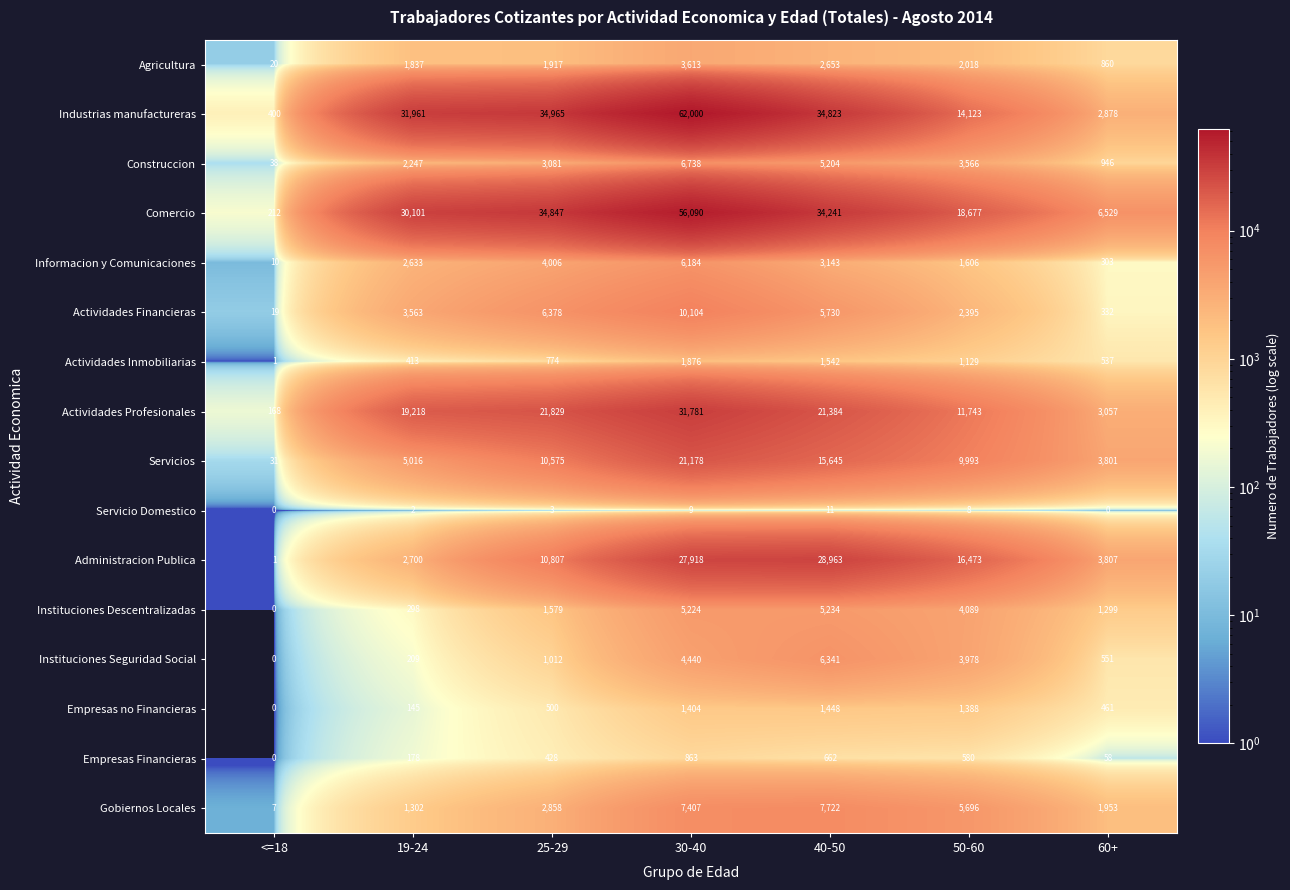

How many Construccion values are between 946 and 5204?

5